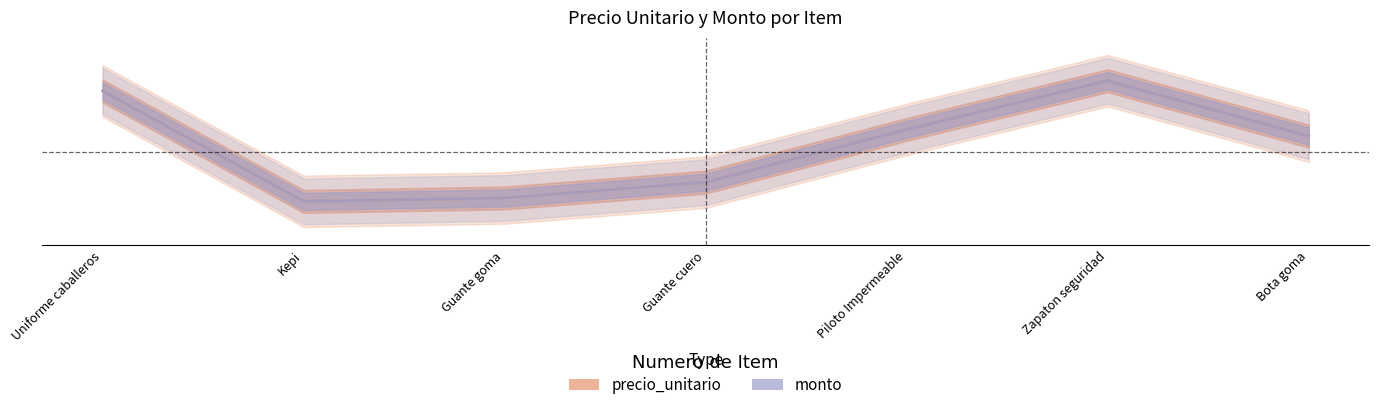

At which category is the sum across all series the highest?

Zapaton seguridad